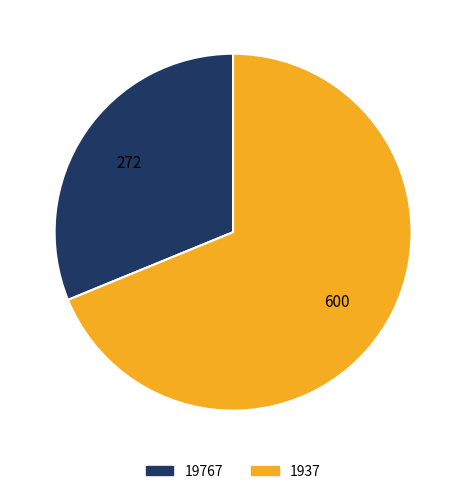

How many segments does this pie chart have?

2